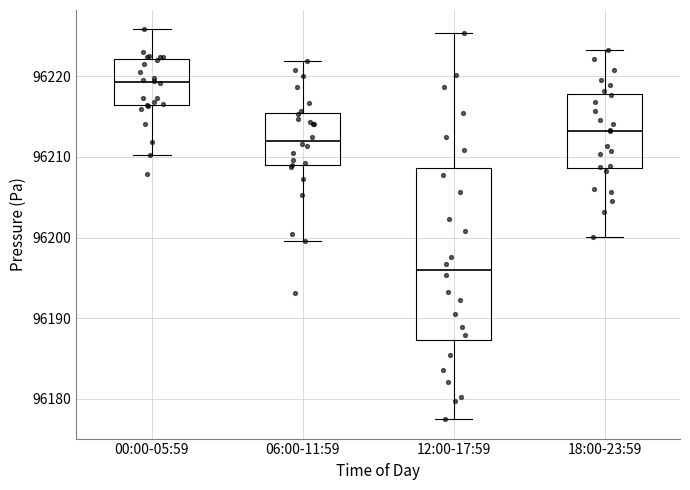

Reading left to right, read every box against the y-axis: the position of its median line, the range the box covers, and the ends of its whiskers. The values are not printed on the chart, so give them approximately, as read against the axis.

00:00-05:59: median 96219, box 96216 to 96222, whiskers 96210 to 96226
06:00-11:59: median 96212, box 96209 to 96215, whiskers 96200 to 96222
12:00-17:59: median 96196, box 96187 to 96209, whiskers 96178 to 96225
18:00-23:59: median 96213, box 96209 to 96218, whiskers 96200 to 96223